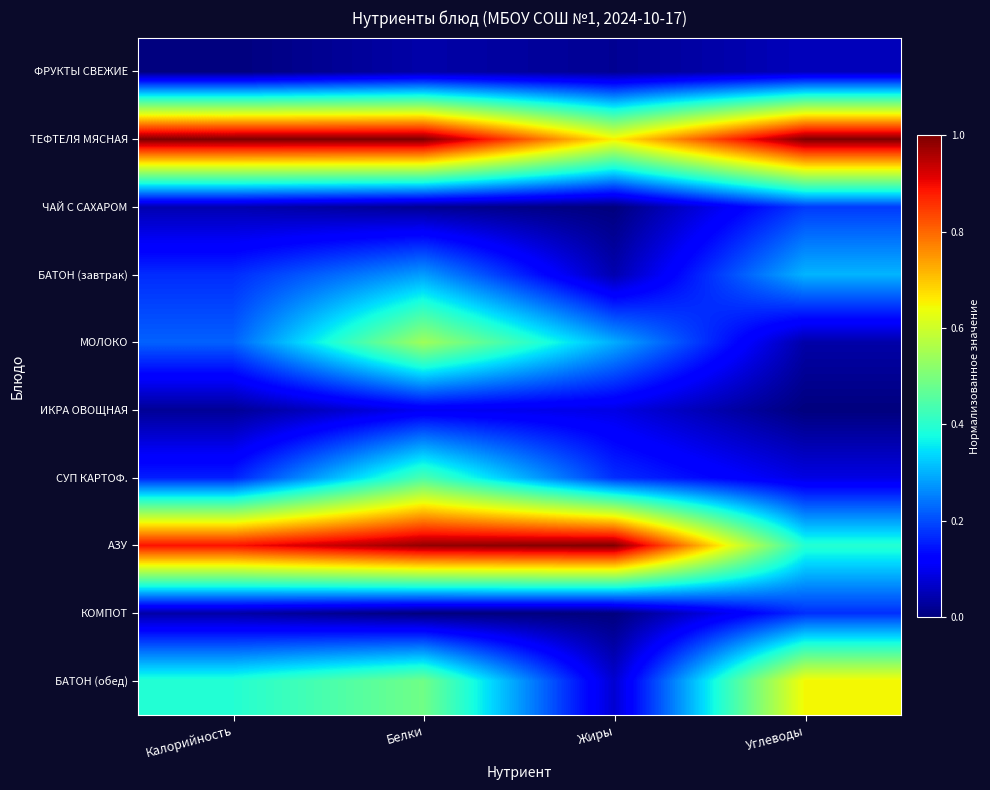

Reading left to right, what are all the values shown in this chart?

ФРУКТЫ СВЕЖИЕ: Калорийность=0.0	Белки=0.0	Жиры=0.0	Углеводы=0.1
ТЕФТЕЛЯ МЯСНАЯ: Калорийность=1.0	Белки=1.0	Жиры=0.7	Углеводы=1.0
ЧАЙ С САХАРОМ: Калорийность=0.0	Белки=0.0	Жиры=0.0	Углеводы=0.2
БАТОН (завтрак): Калорийность=0.2	Белки=0.3	Жиры=0.0	Углеводы=0.3
МОЛОКО: Калорийность=0.2	Белки=0.5	Жиры=0.3	Углеводы=0.0
ИКРА ОВОЩНАЯ: Калорийность=0.0	Белки=0.1	Жиры=0.1	Углеводы=0.0
СУП КАРТОФ.: Калорийность=0.2	Белки=0.4	Жиры=0.2	Углеводы=0.1
АЗУ: Калорийность=0.9	Белки=1.0	Жиры=1.0	Углеводы=0.4
КОМПОТ: Калорийность=0.0	Белки=0.0	Жиры=0.0	Углеводы=0.2
БАТОН (обед): Калорийность=0.4	Белки=0.5	Жиры=0.1	Углеводы=0.6